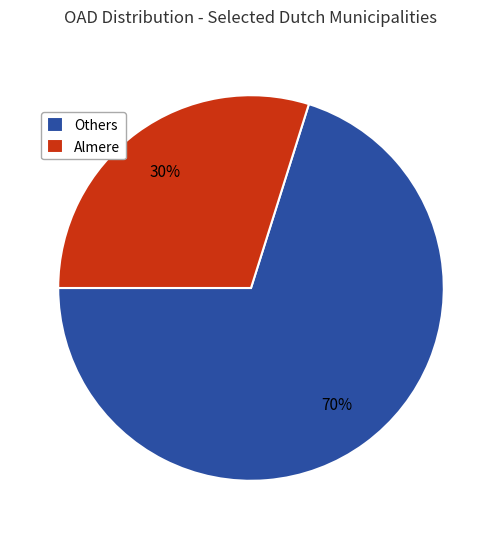

Does any single category account for the majority?

Yes